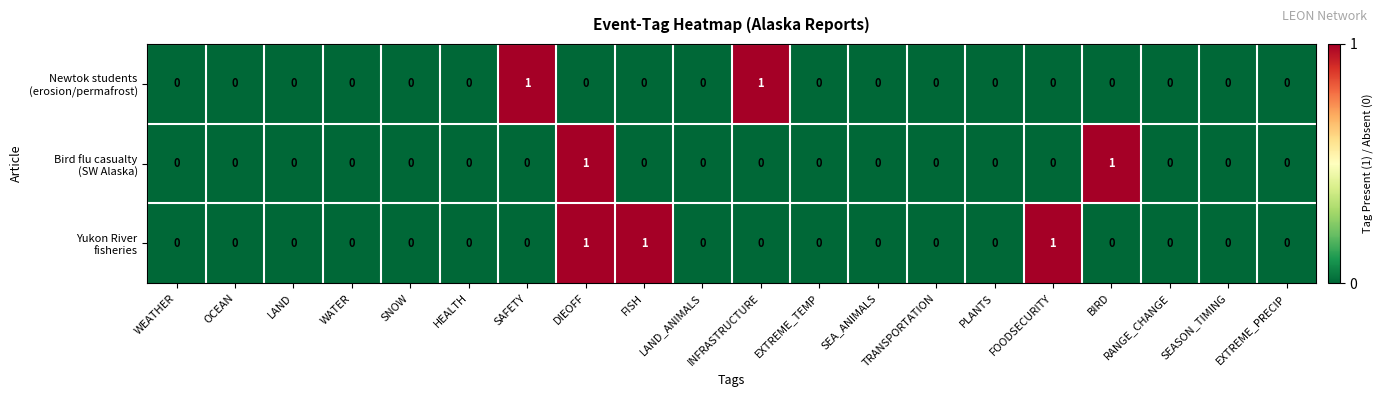

At which category is the sum across all series the highest?

DIEOFF